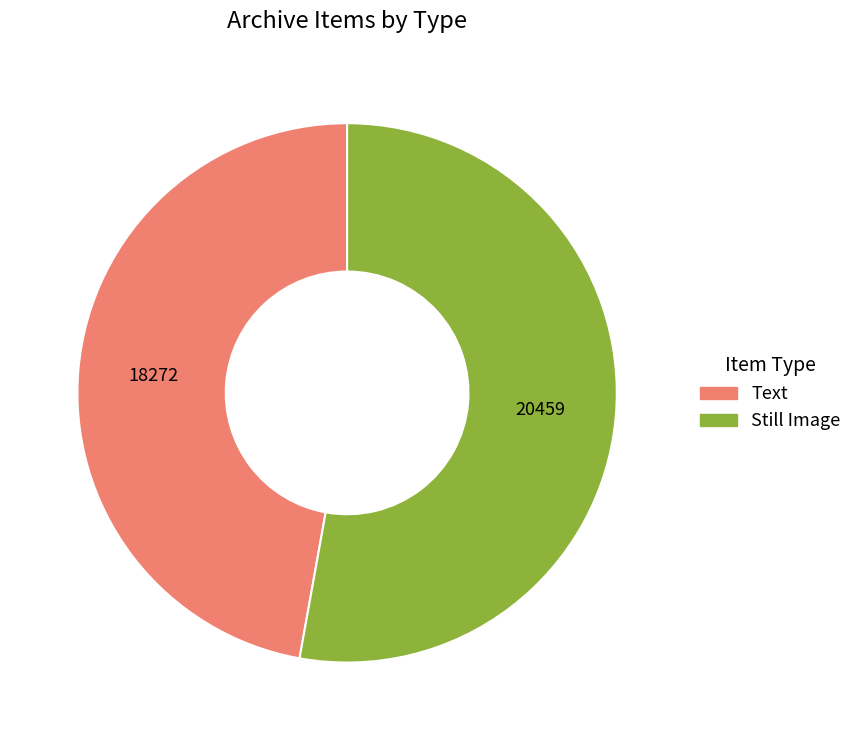

Does any single category account for the majority?

Yes